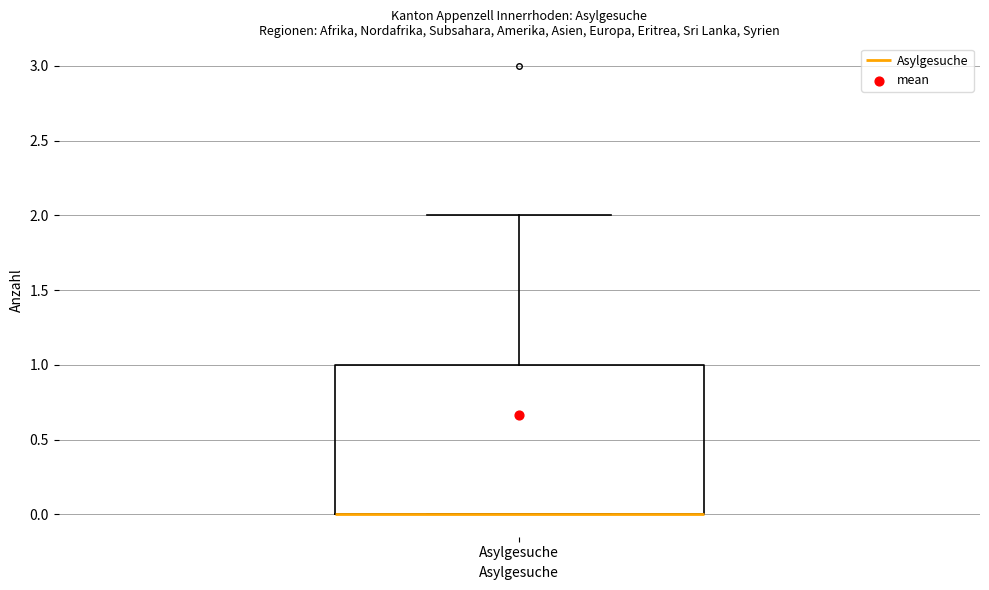

Transcribe this box plot: give where the median line is, the range the box spans, and where the two whiskers end, as read against the y-axis. The values are not printed on the chart, so give them approximately, as read against the axis.

median 0 (drawn on the box's lower edge), box 0 to 1, whiskers 0 to 2